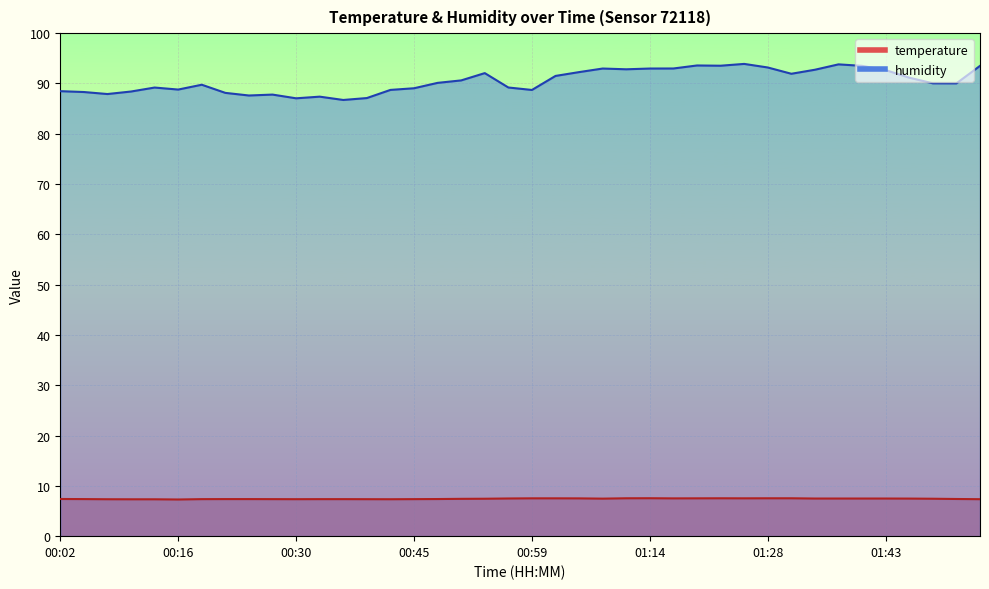

Where is humidity nearest to the value 90?

01:52